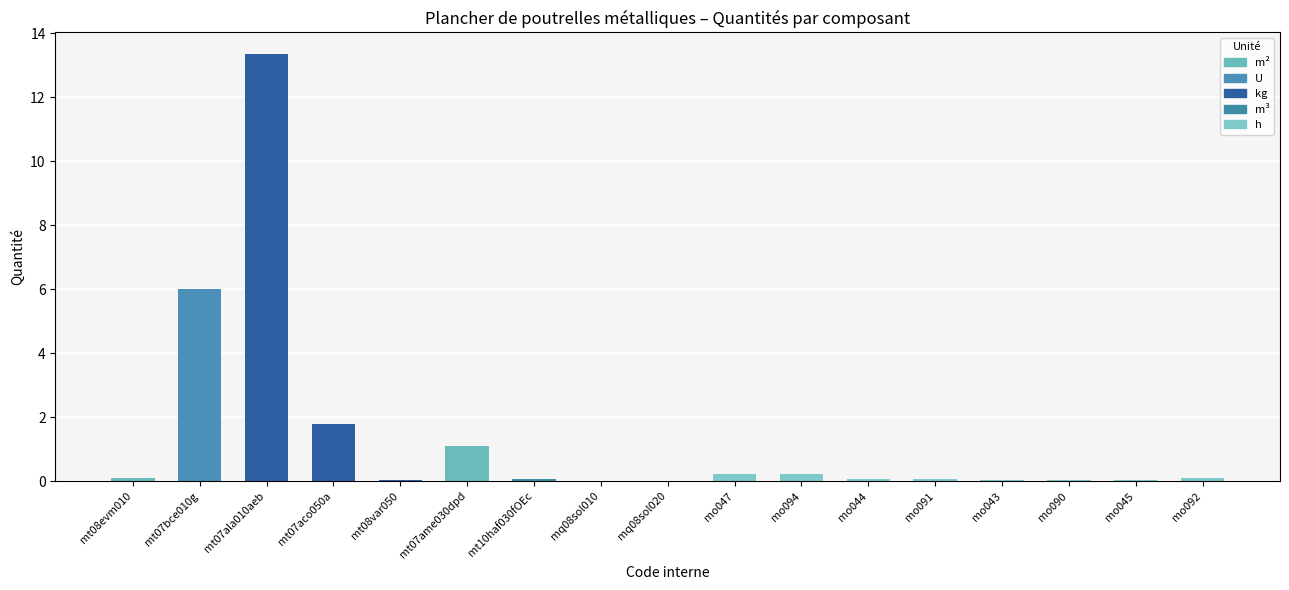

What is the change in value from mt07ala010aeb to mt07ame030dpd?

-12.3